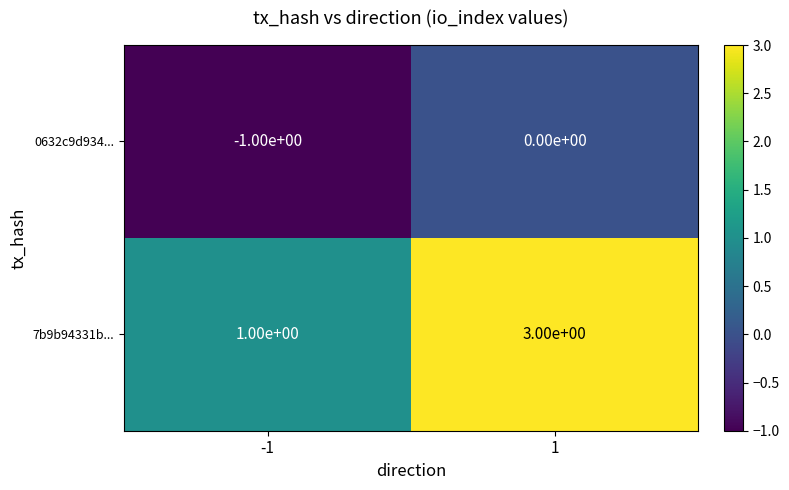

What is the greatest value displayed?

3